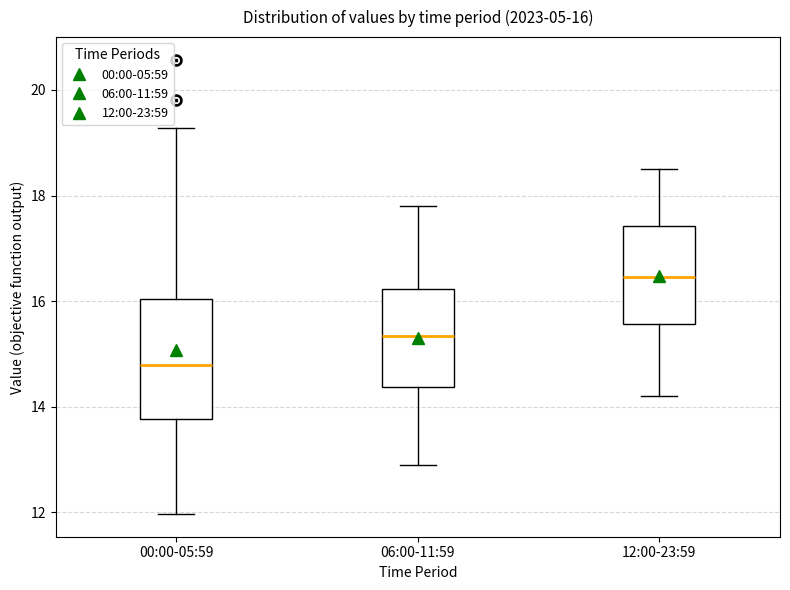

Which box is the tallest, from its lower edge to its upper edge?

00:00-05:59